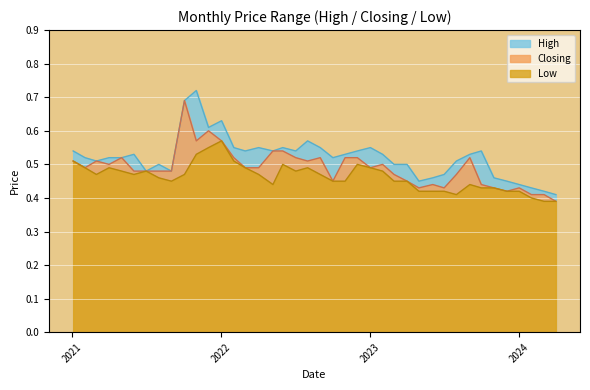

True or false: Closing has a value of 0.2 at 01/06/2022.

False